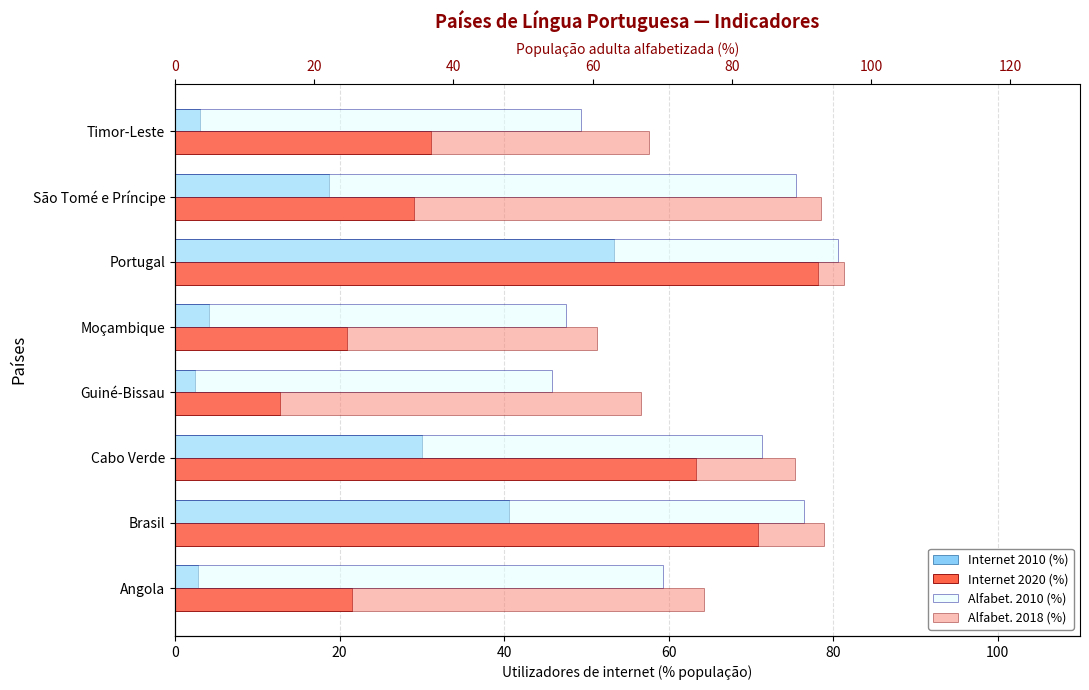

What position from the right is Timor-Leste?

1